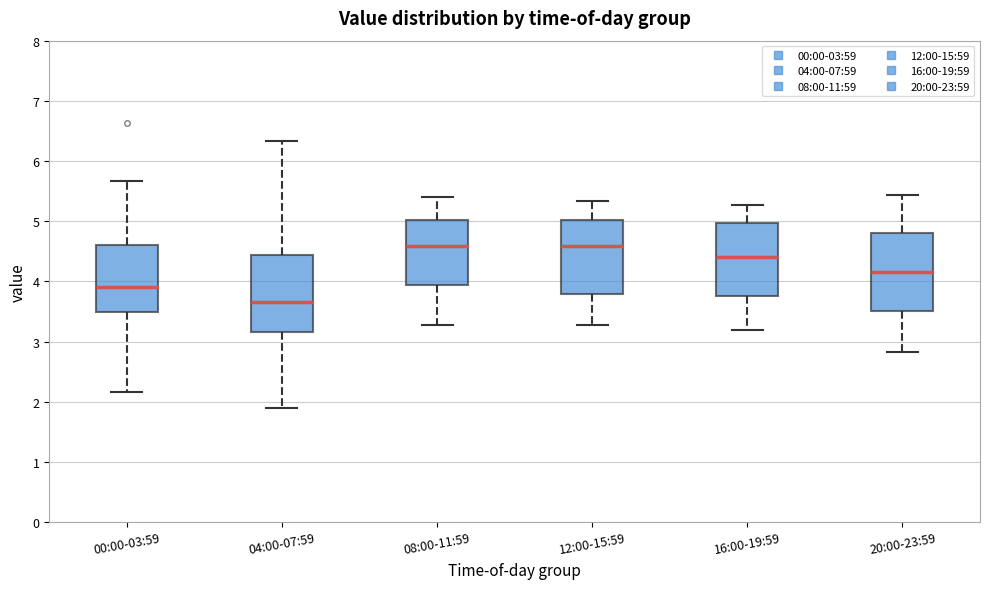

Reading left to right, read every box against the y-axis: the position of its median line, the range the box covers, and the ends of its whiskers. The values are not printed on the chart, so give them approximately, as read against the axis.

00:00-03:59: median 3.9, box 3.5 to 4.6, whiskers 2.2 to 5.7
04:00-07:59: median 3.7, box 3.2 to 4.4, whiskers 1.9 to 6.3
08:00-11:59: median 4.6, box 3.9 to 5.0, whiskers 3.3 to 5.4
12:00-15:59: median 4.6, box 3.8 to 5.0, whiskers 3.3 to 5.3
16:00-19:59: median 4.4, box 3.8 to 5.0, whiskers 3.2 to 5.3
20:00-23:59: median 4.2, box 3.5 to 4.8, whiskers 2.8 to 5.4